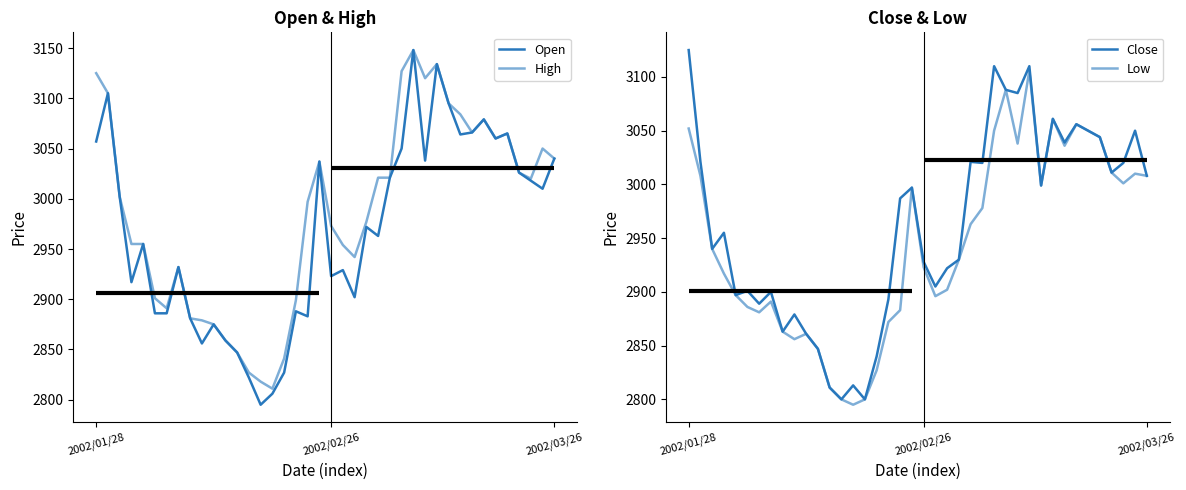

Rank the series by their maximum value, from lowest to highest.

Low, Close, Open, High